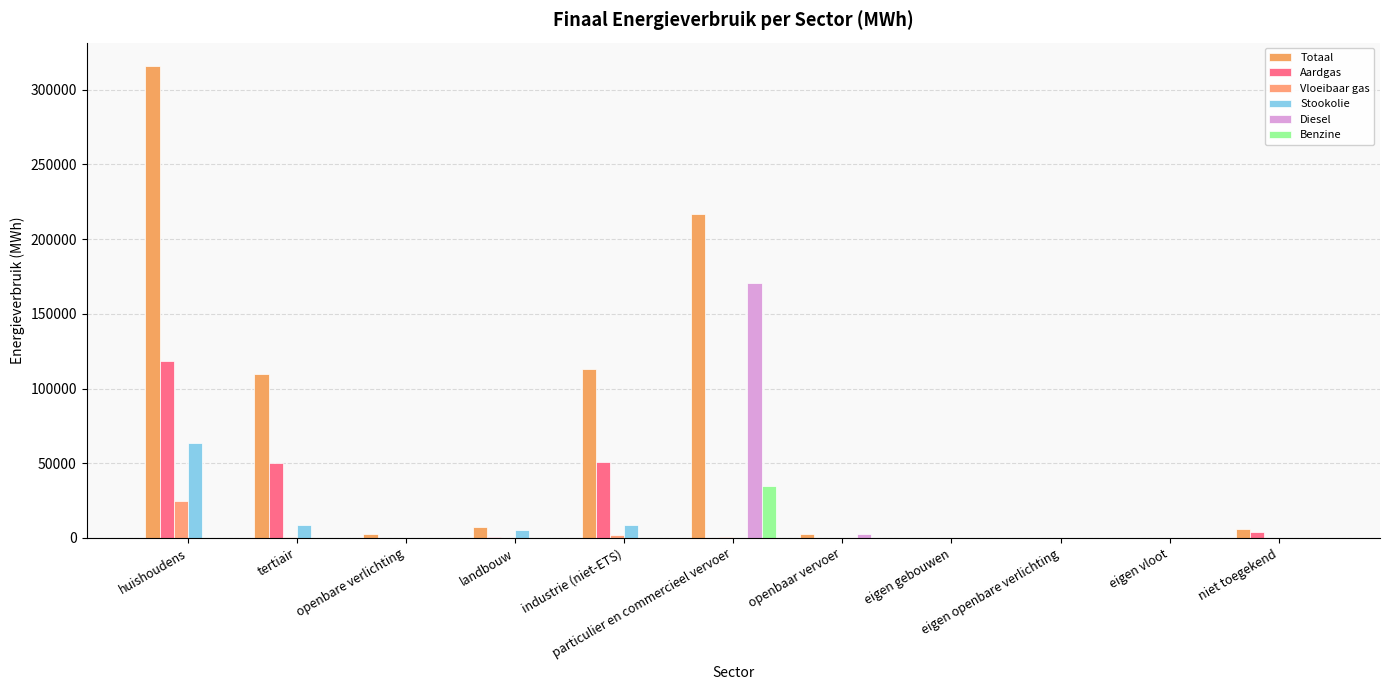

At which label does Aardgas reach its peak?

huishoudens